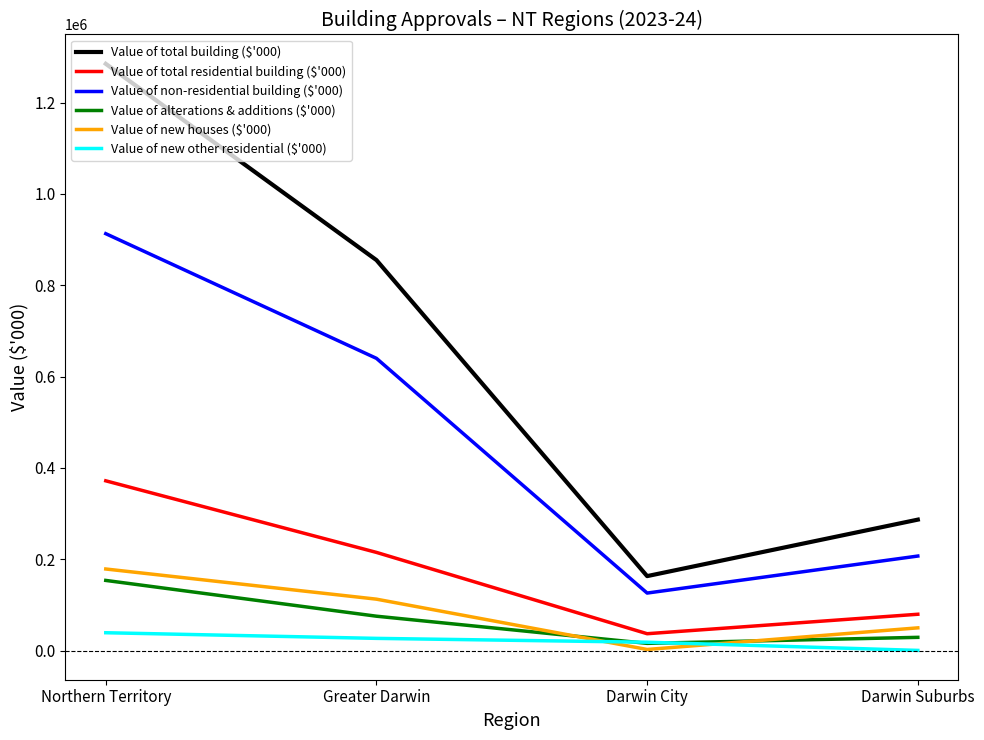

Which series has the widest spread of values?

Value of total building ($'000)